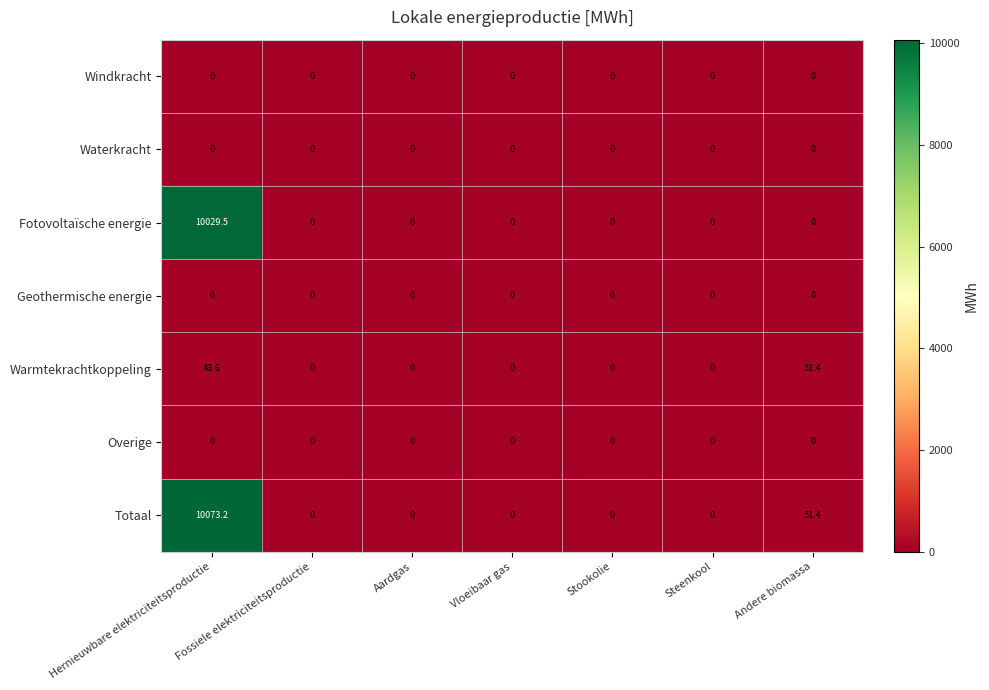

At which category does the chart reach its peak across all series?

Hernieuwbare elektriciteitsproductie